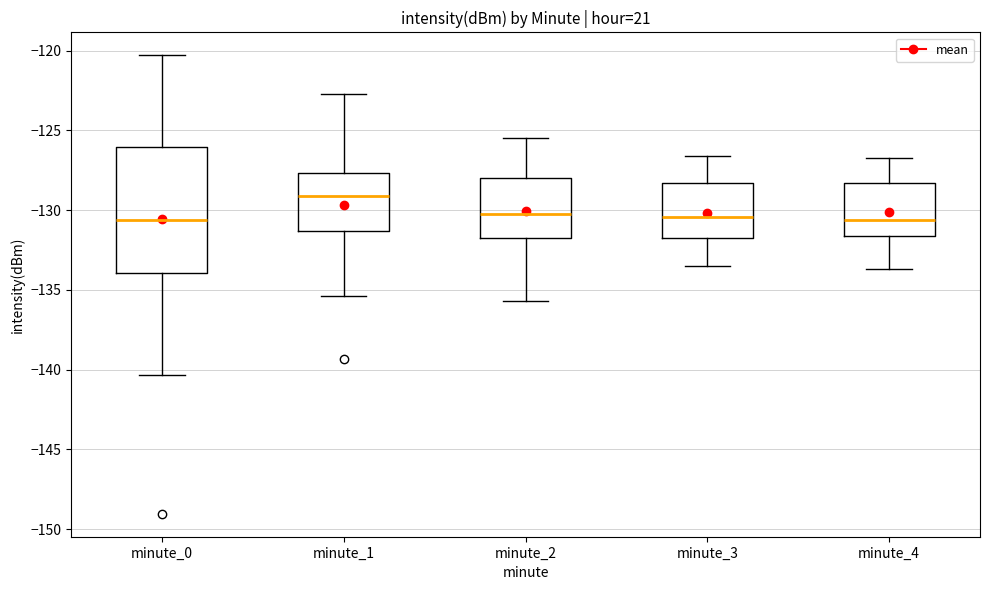

Comparing the boxes themselves (not the whiskers), which one is the tallest?

minute_0